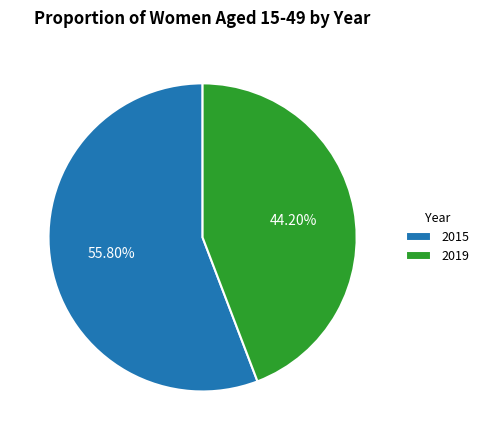

How many segments does this pie chart have?

2